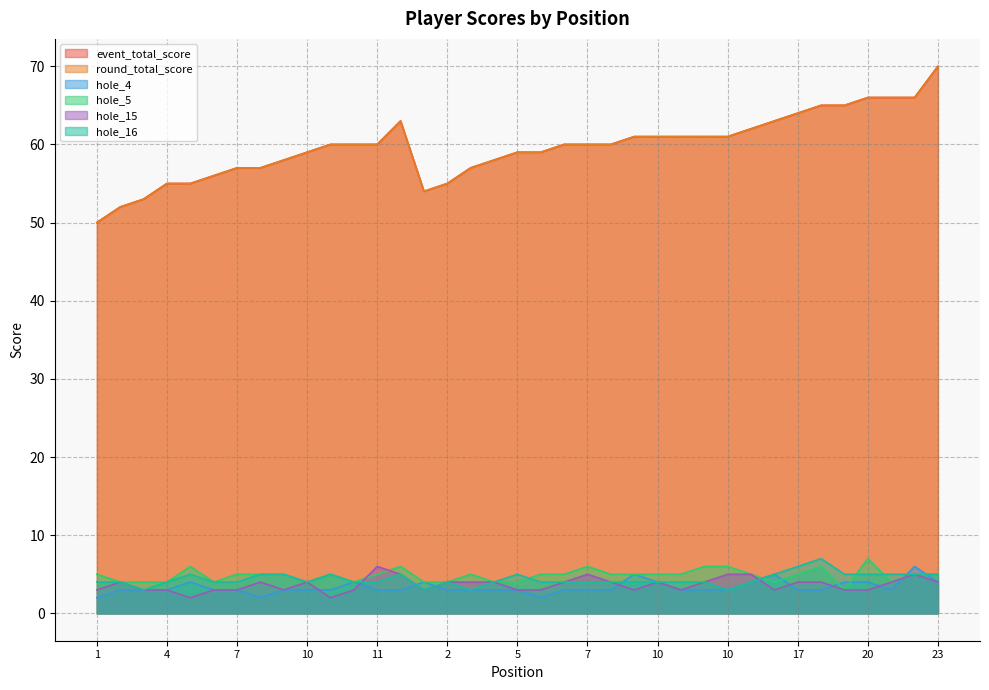

Reading left to right, list all the values displayed in this chart.

event_total_score: 50	52	53	55	55	56	57	57	58	59	60	60	60	63	54	55	57	58	59	59	60	60	60	61	61	61	61	61	62	63	64	65	65	66	66	66	70
round_total_score: 50	52	53	55	55	56	57	57	58	59	60	60	60	63	54	55	57	58	59	59	60	60	60	61	61	61	61	61	62	63	64	65	65	66	66	66	70
hole_4: 2	3	3	3	4	3	3	2	3	3	3	4	3	3	4	3	3	3	3	2	3	3	3	5	4	3	3	3	4	5	3	3	4	4	3	6	4
hole_5: 5	4	4	4	6	4	5	5	5	4	5	4	5	6	4	4	5	4	4	5	5	6	5	5	5	5	6	6	5	4	5	6	3	7	4	5	5
hole_15: 3	4	3	3	2	3	3	4	3	4	2	3	6	5	3	4	4	4	3	3	4	5	4	3	4	3	4	5	5	3	4	4	3	3	4	5	4
hole_16: 4	4	3	4	5	4	4	5	5	4	5	4	4	5	3	4	3	4	5	4	4	4	4	4	4	4	4	3	4	5	6	7	5	5	5	5	5